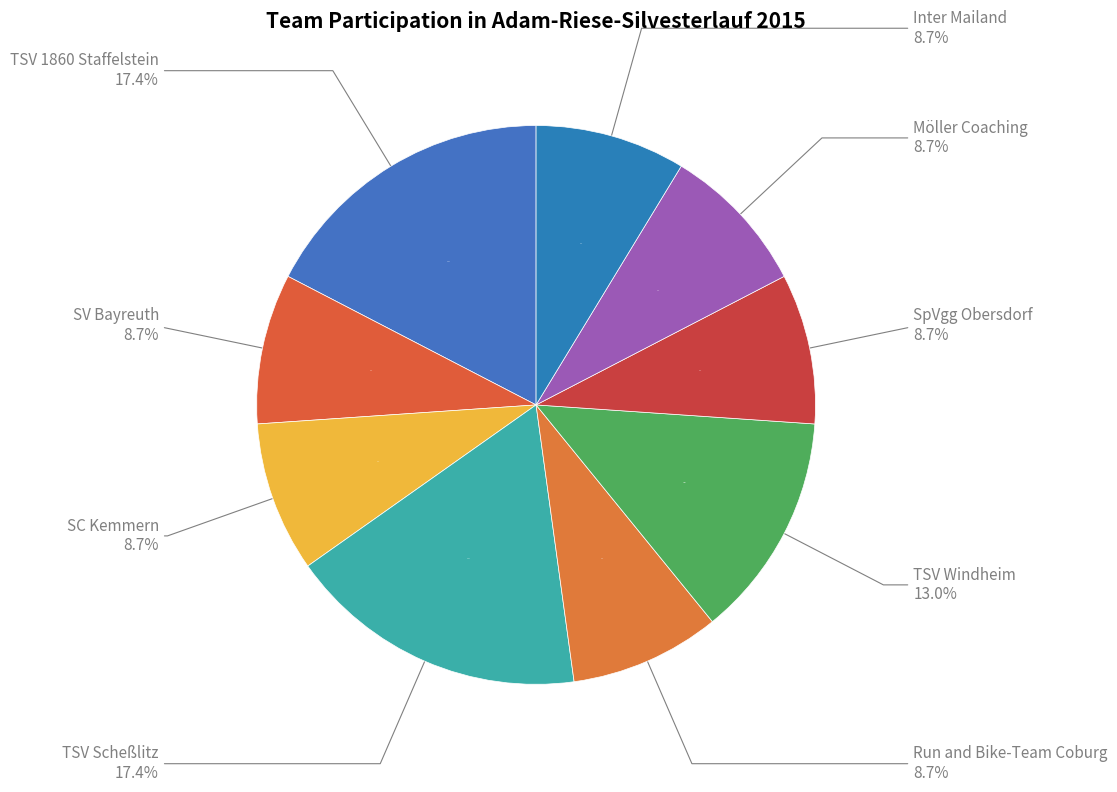

Rank the categories by value from lowest to highest.

SV Bayreuth, SC Kemmern, Run and Bike-Team Coburg, SpVgg Obersdorf, Möller Coaching, Inter Mailand, TSV Windheim, TSV 1860 Staffelstein, TSV Scheßlitz